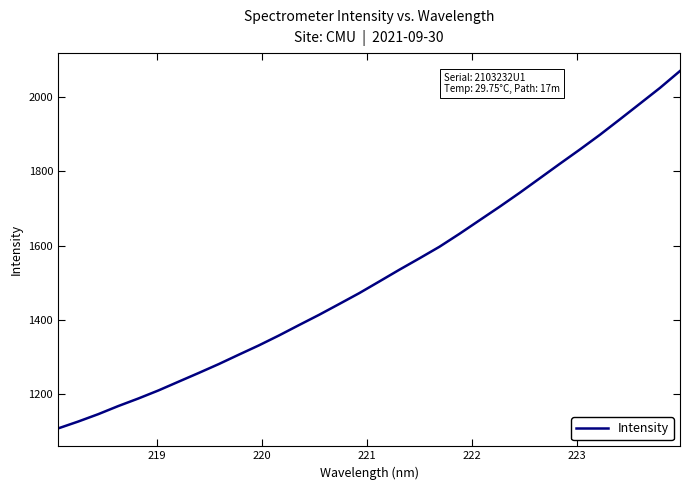

What is the minimum value shown in the chart?

1107.3